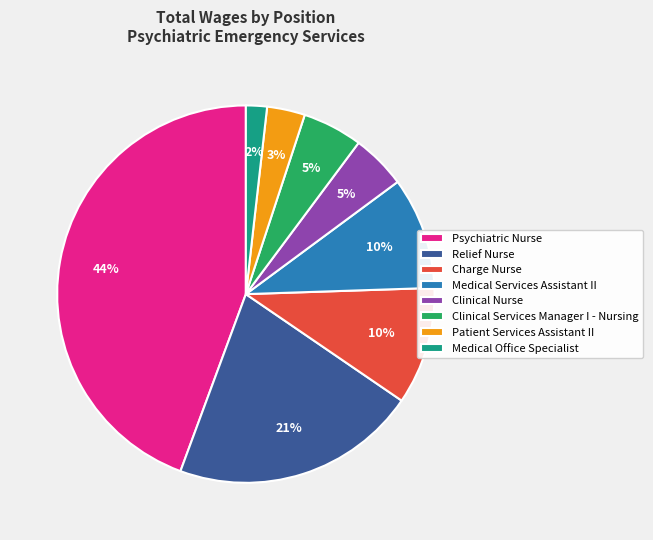

To the nearest percent, what portion does Charge Nurse represent?

10%